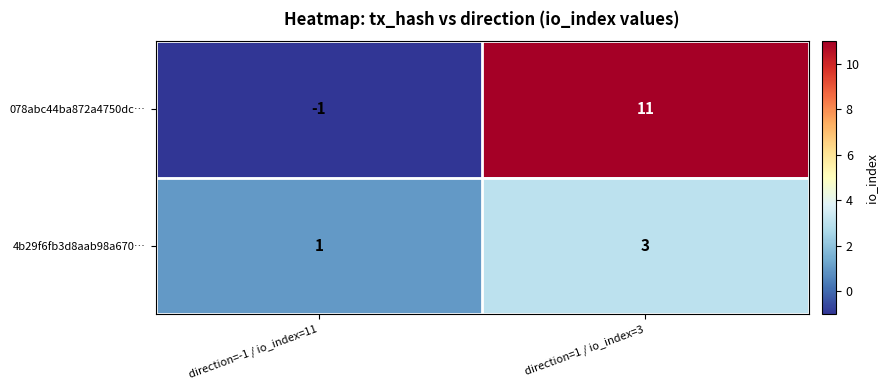

What is the minimum value shown in the chart?

-1